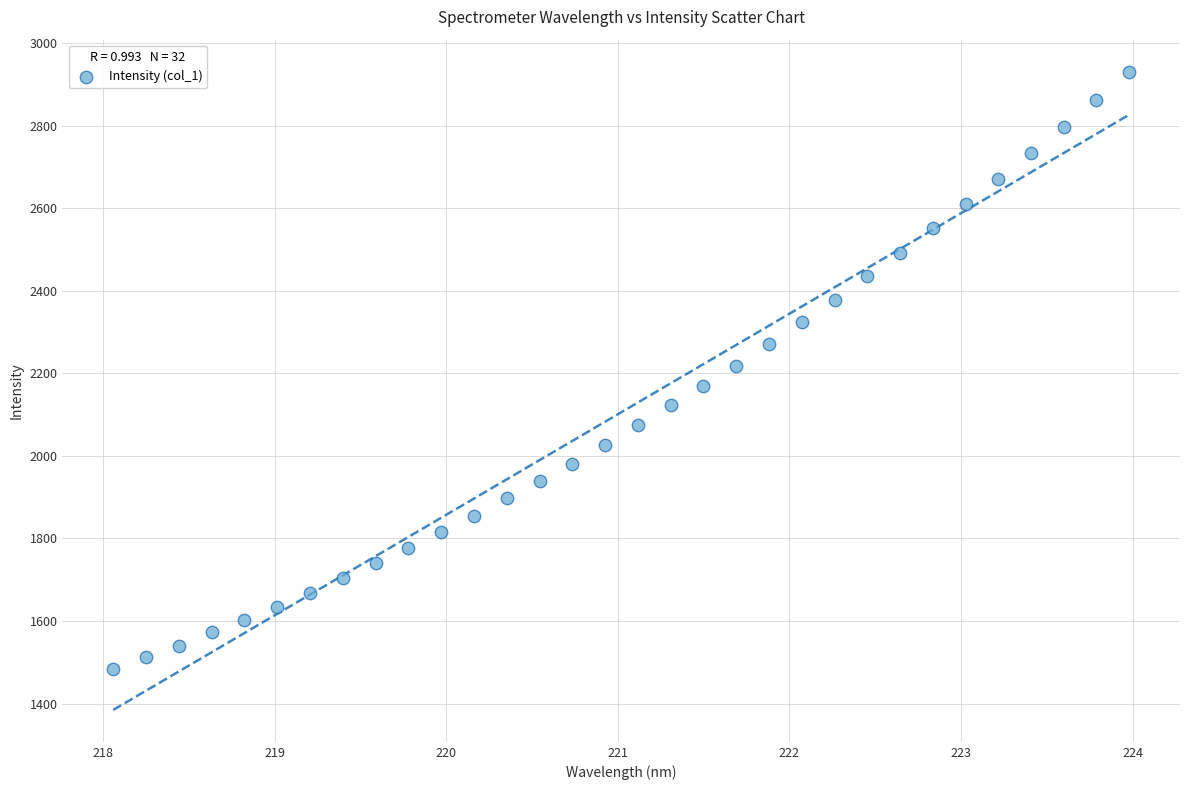

What is the range of Y values (max minus min)?

1448.1